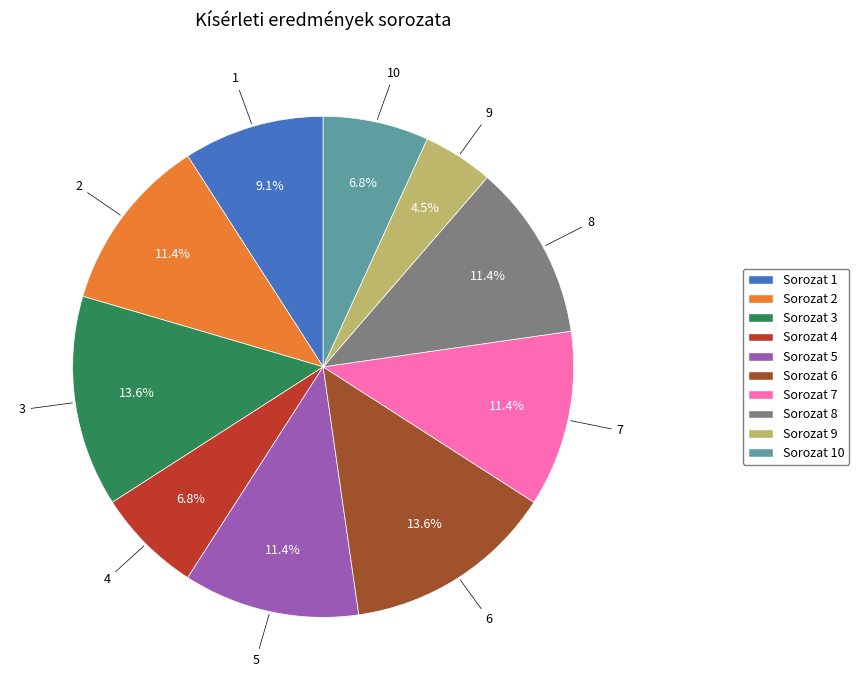

To the nearest percent, what is the difference between the largest and smallest slice percentages?

9%